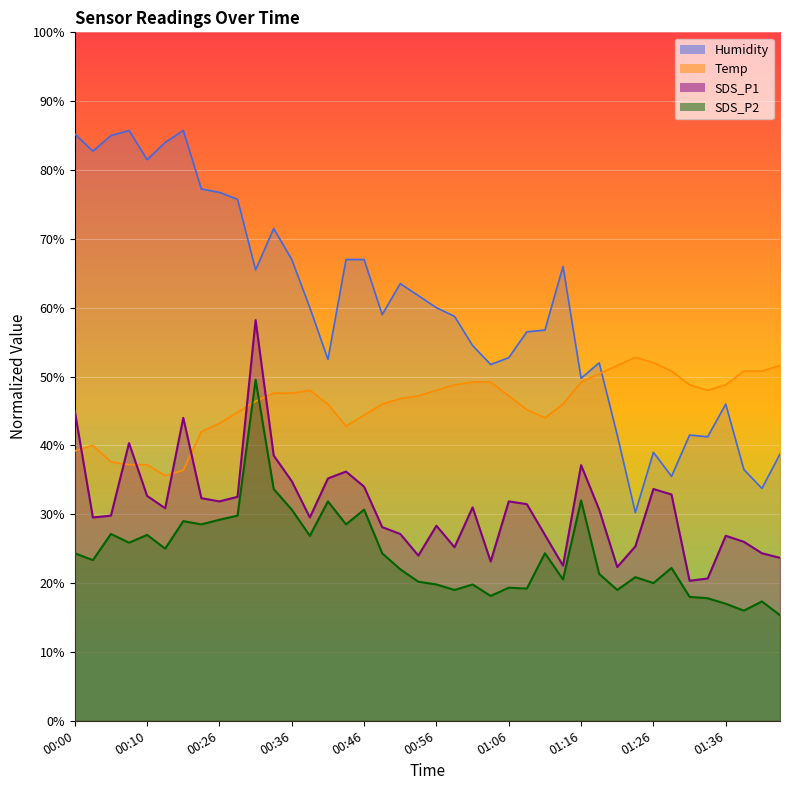

Is it true that SDS_P1 equals 19.7 at 00:31?

False